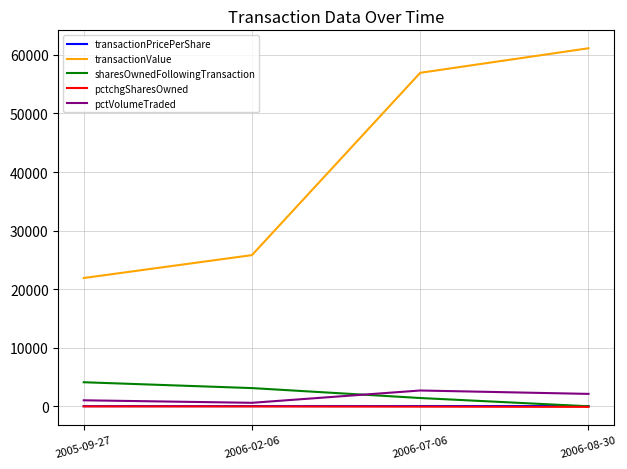

True or false: pctchgSharesOwned and transactionValue cross at least once.

False